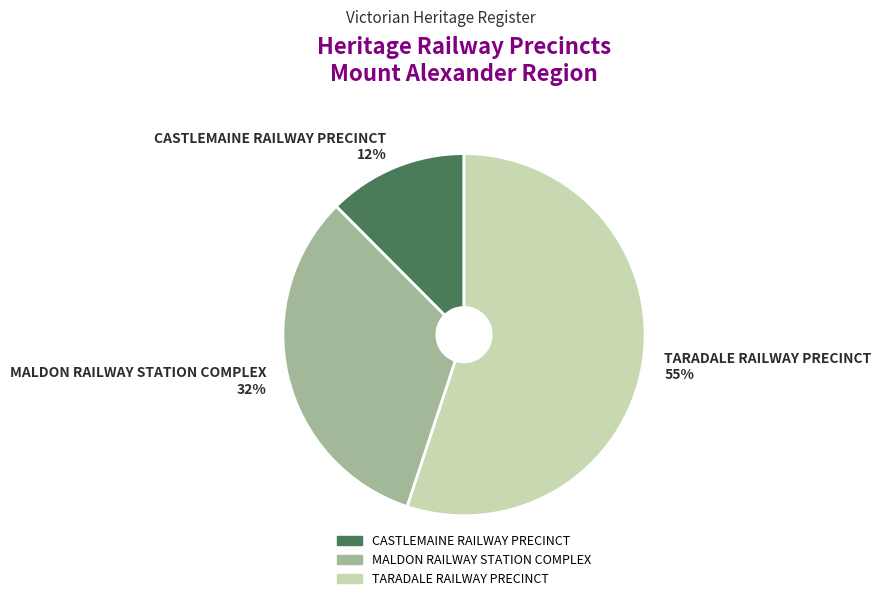

Count the number of slices in the pie.

3